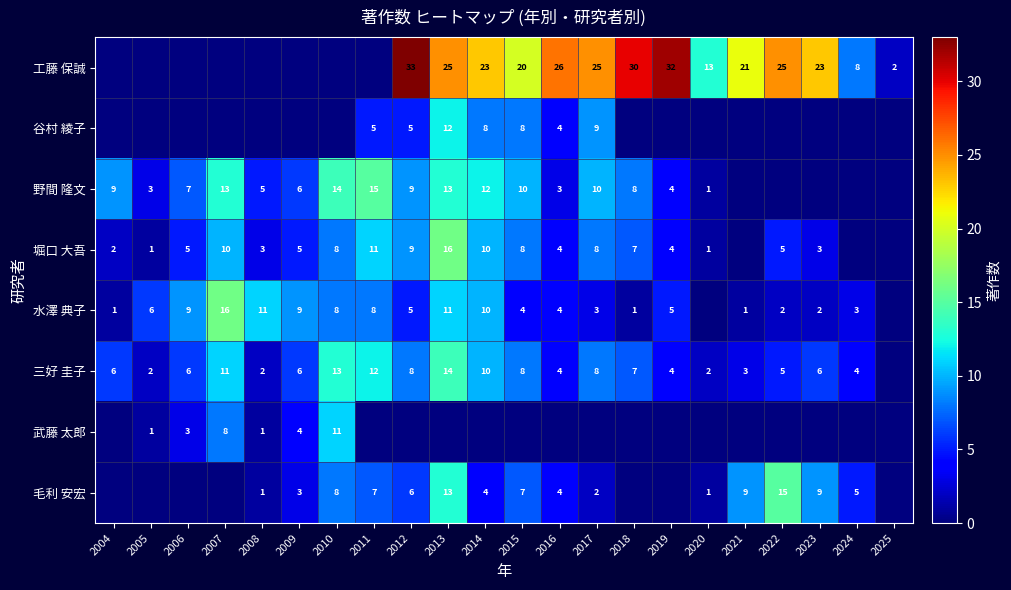

Is the value of 水澤 典子 at 2010 greater than the value of 武藤 太郎 at 2005?

Yes